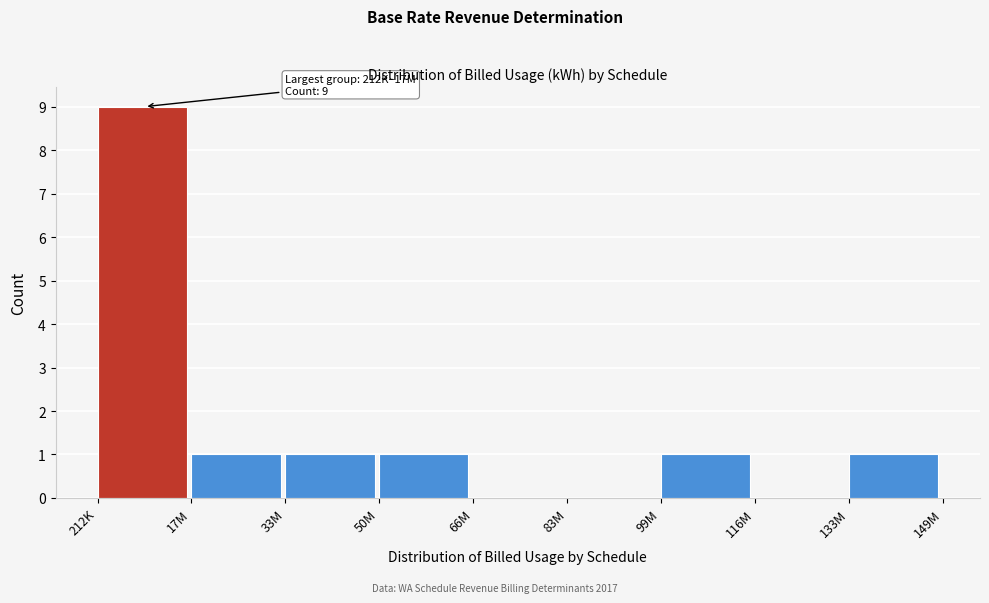

Reading left to right, transcribe all the data shown in this chart.

212K=9	17M=1	33M=1	50M=1	66M=0	83M=0	99M=1	116M=0	133M=1